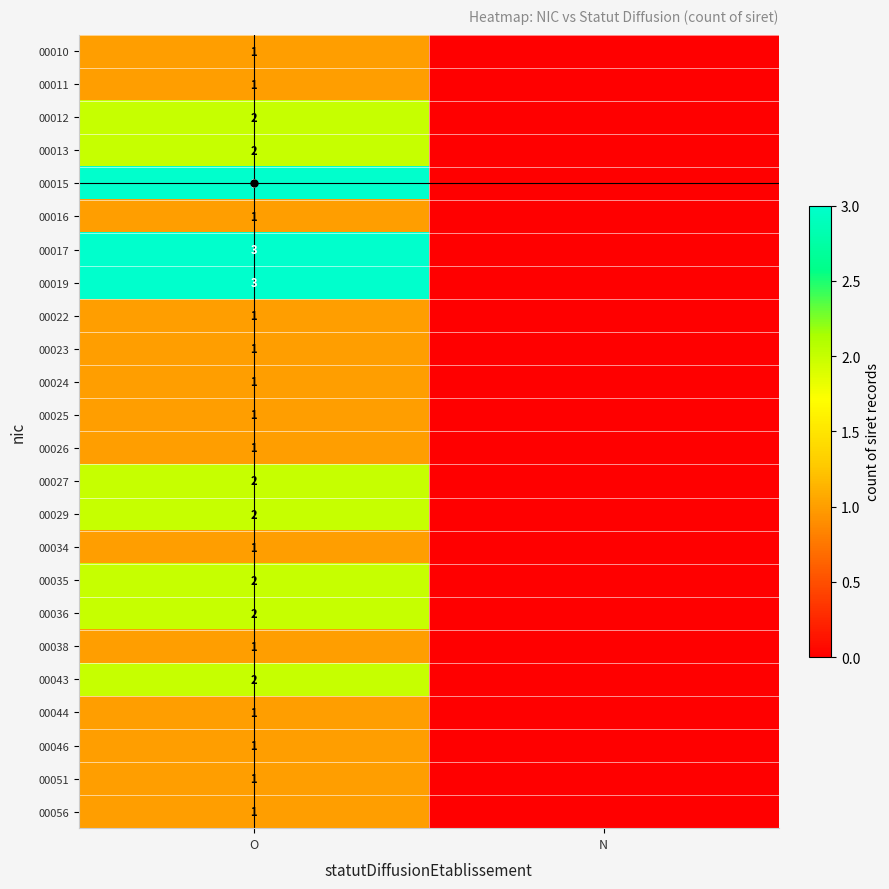

True or false: 00024 has a value of 1 at O.

True